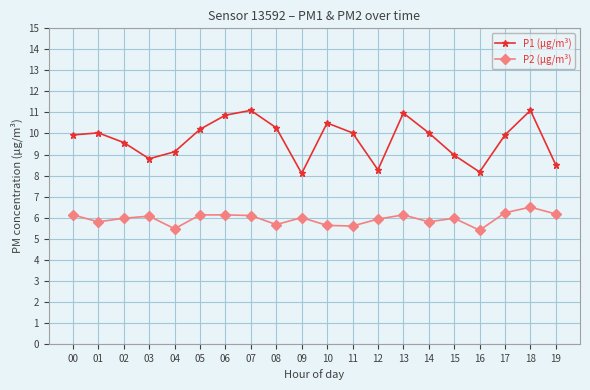

The P1 (µg/m³) series shows 6.2 at 17. True or false?

False